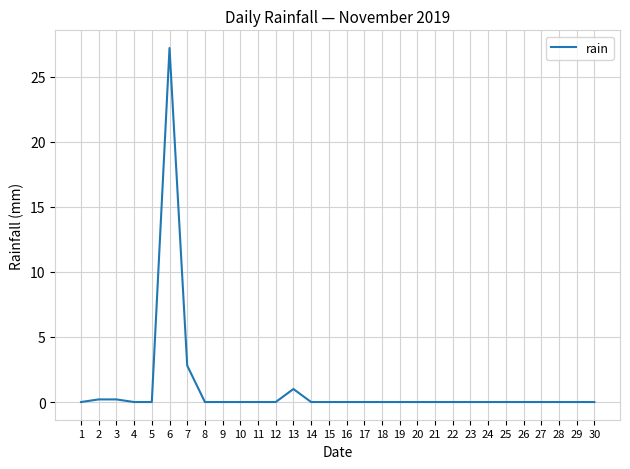

How many distinct data groups are displayed?

1